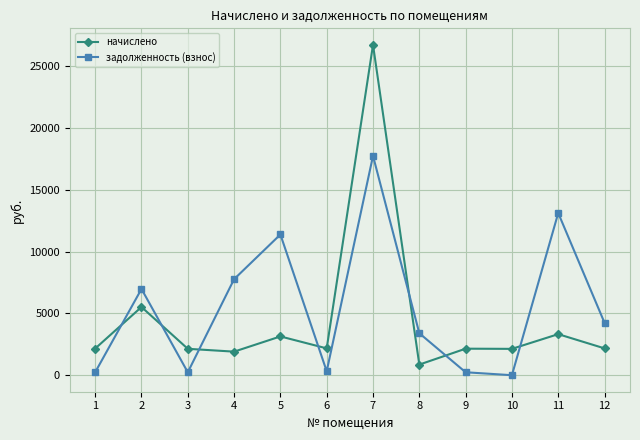

How many times do начислено and задолженность (взнос) cross each other?

7